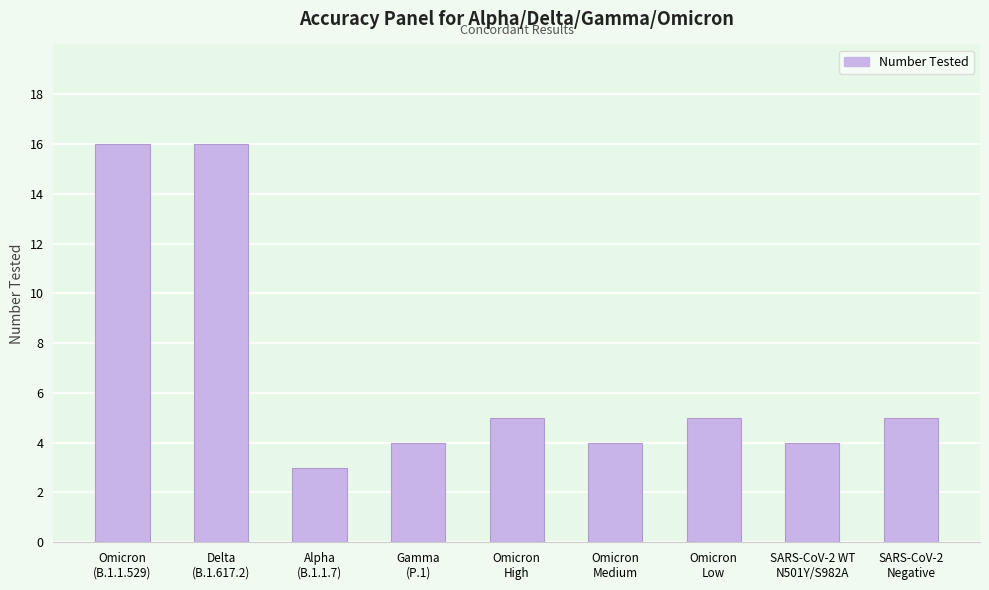

How many values are below 5?

4